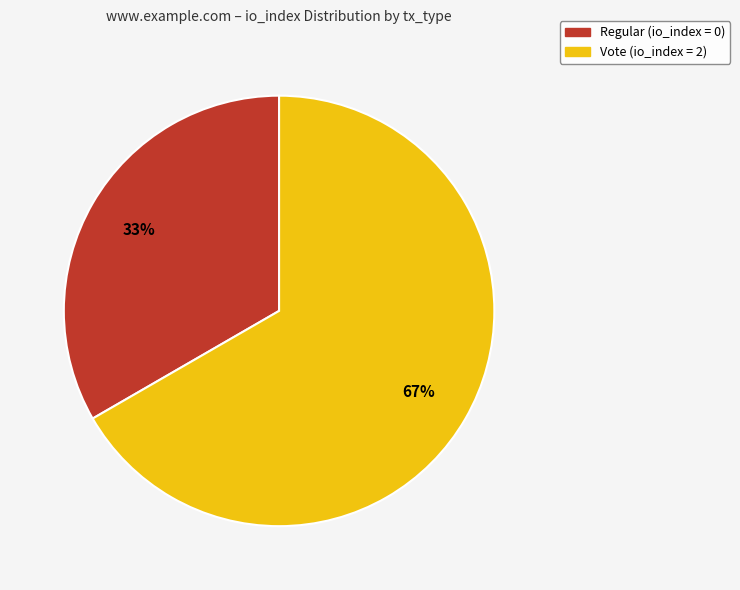

Does any single category account for the majority?

Yes